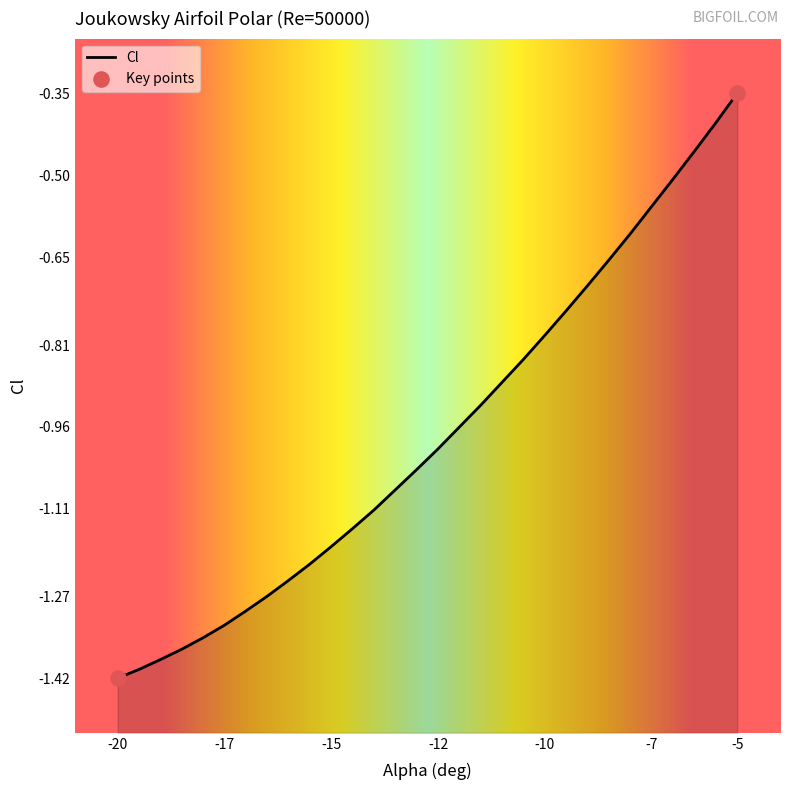

Between -19.5 and -14.5, which is larger?

-14.5